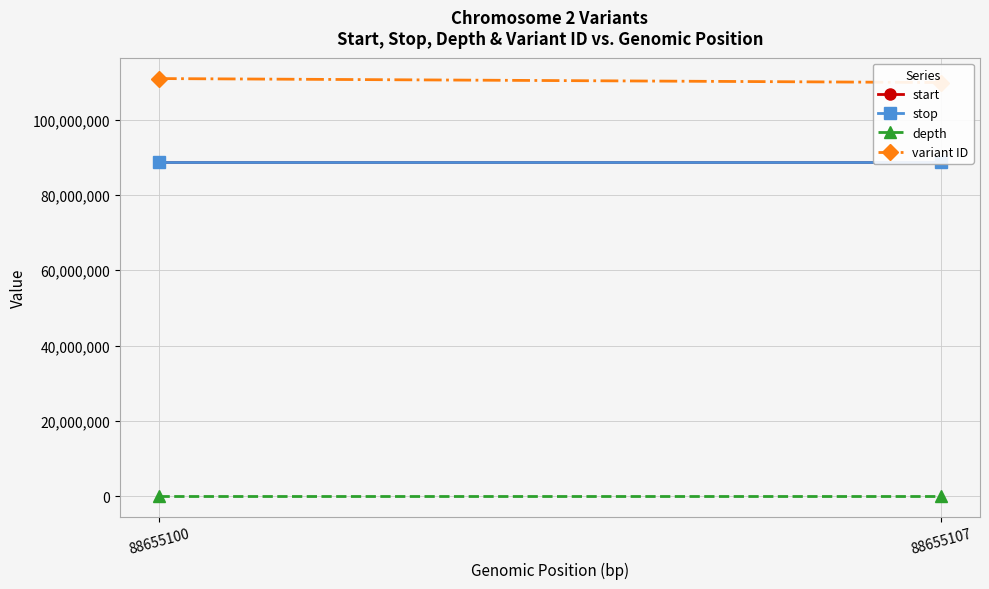

Is it true that variant ID equals 58259521 at 88655107?

False